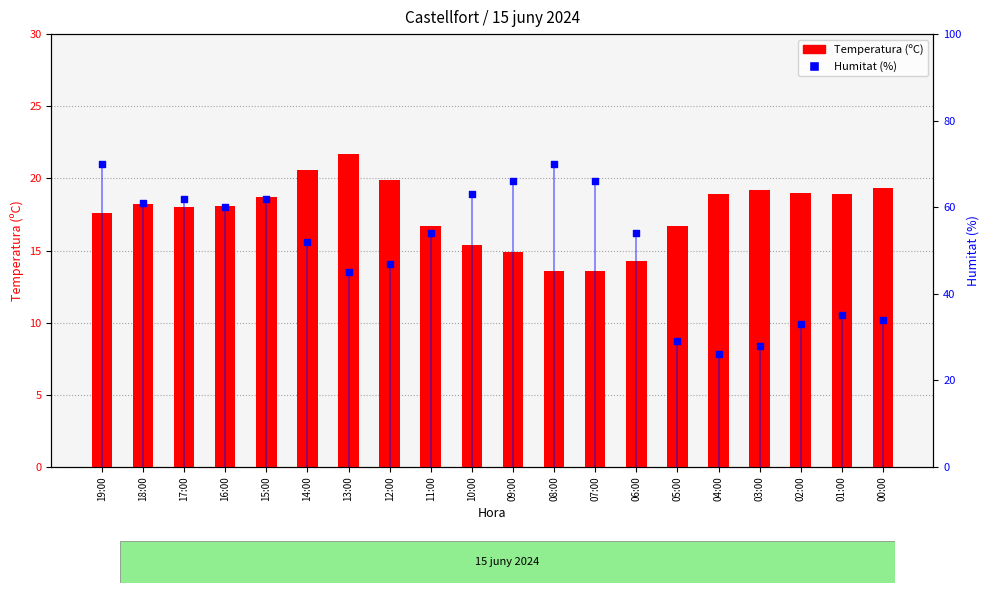

Which series contains the highest Y value?

Humitat (%)